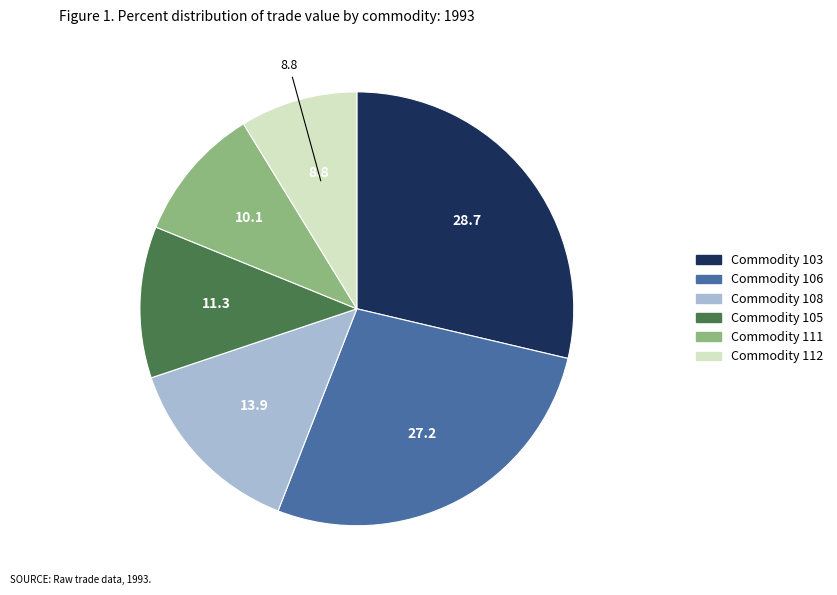

Between Commodity 103 and Commodity 108, which is larger?

Commodity 103